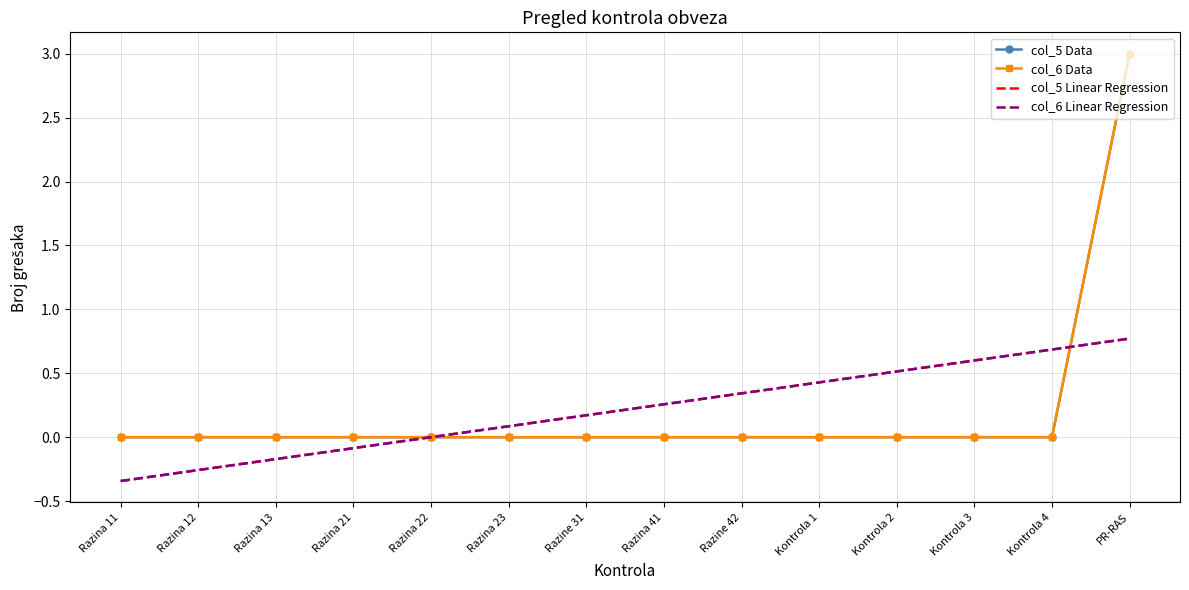

What is the label of the 10th point from the right?

Razina 22